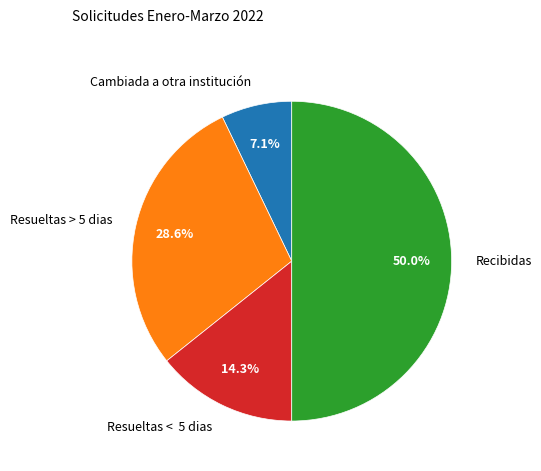

How many segments does this pie chart have?

4